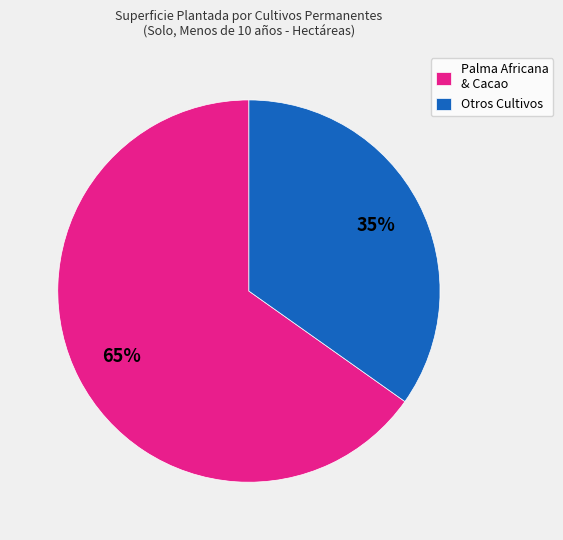

Between Palma Africana & Cacao and Otros Cultivos, which is larger?

Palma Africana & Cacao